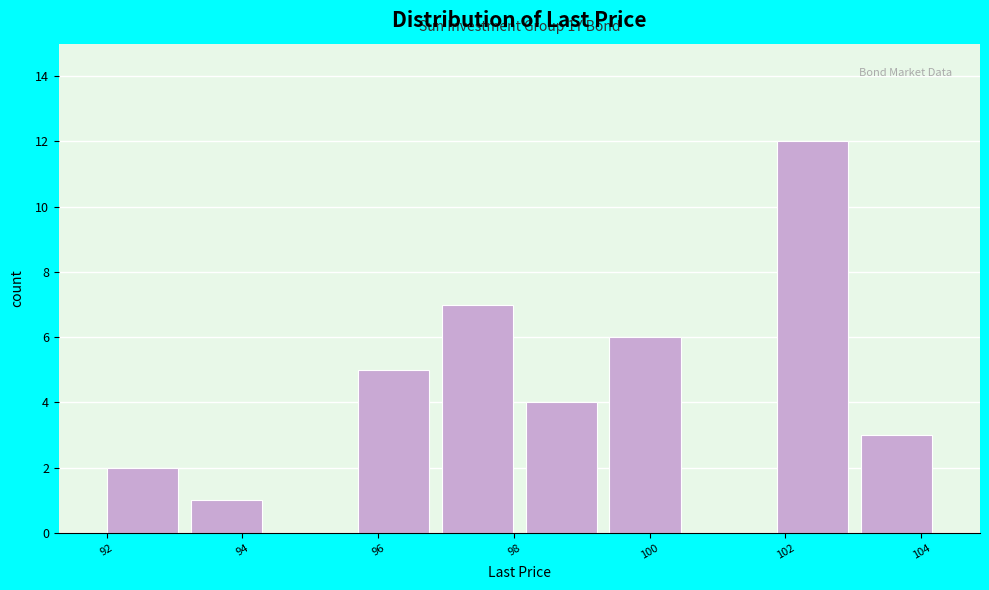

Over which range of the x-axis is the bar tallest?

101.8 to 103.0